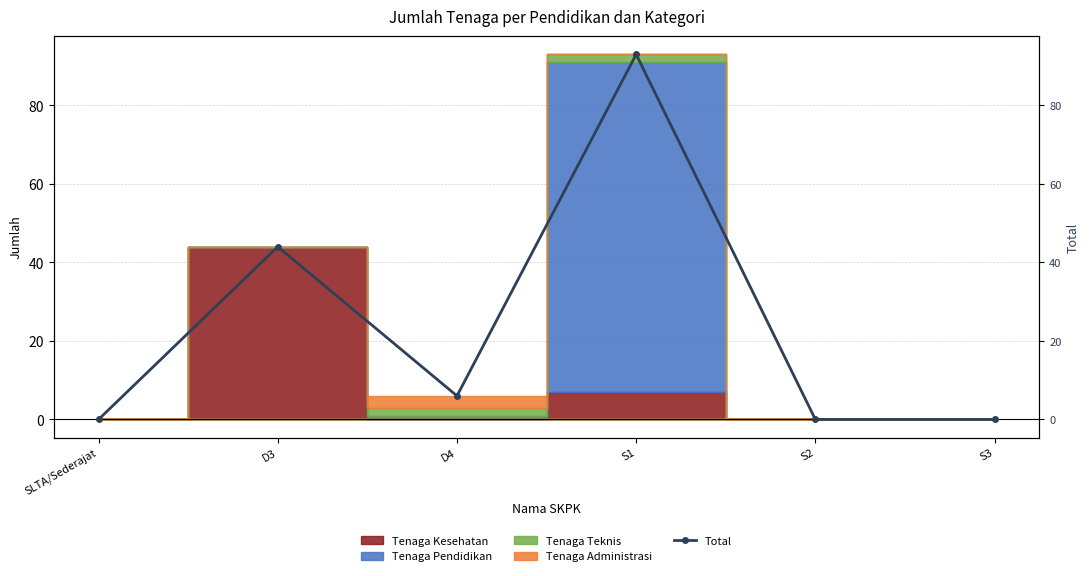

At which category does the chart reach its peak across all series?

S1